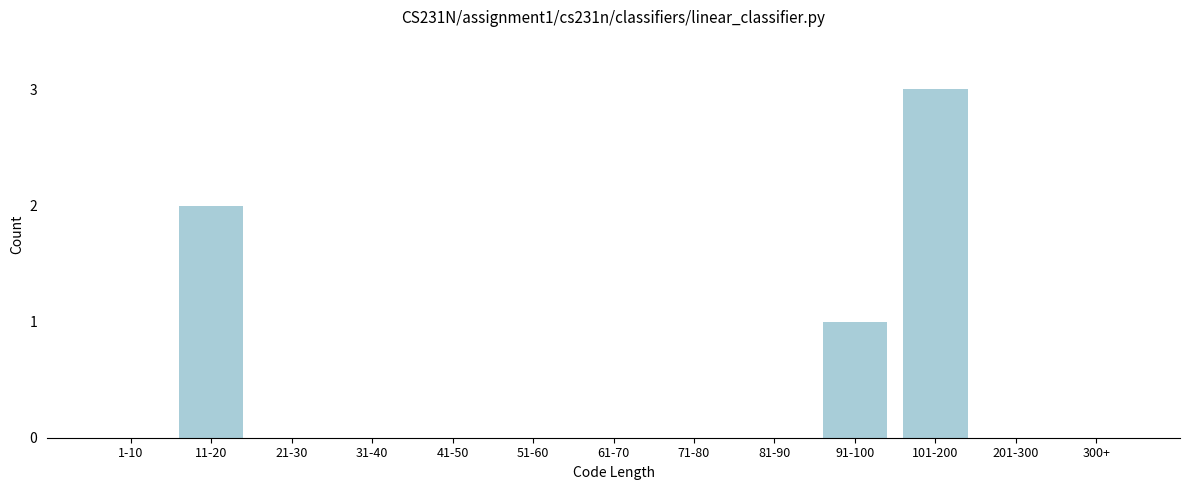

Reading left to right, what are all the values shown in this chart?

1-10=0	11-20=2	21-30=0	31-40=0	41-50=0	51-60=0	61-70=0	71-80=0	81-90=0	91-100=1	101-200=3	201-300=0	300+=0